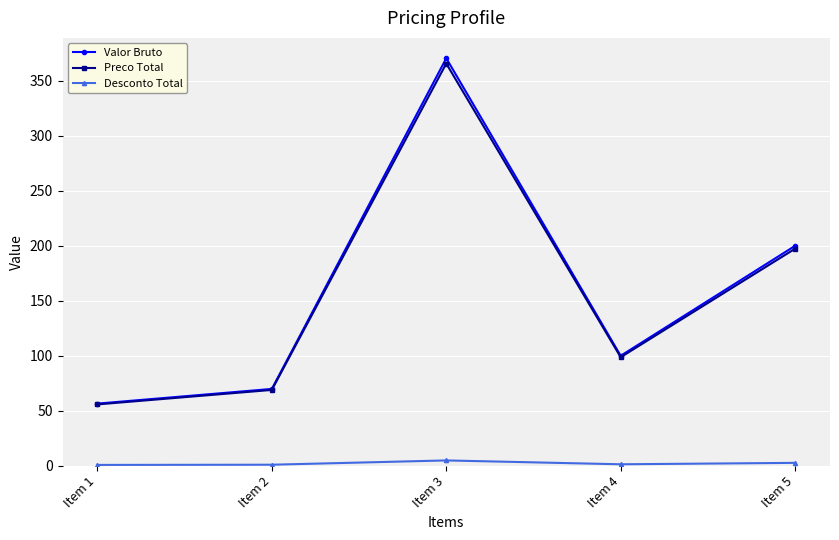

How many lines are shown in the chart?

3